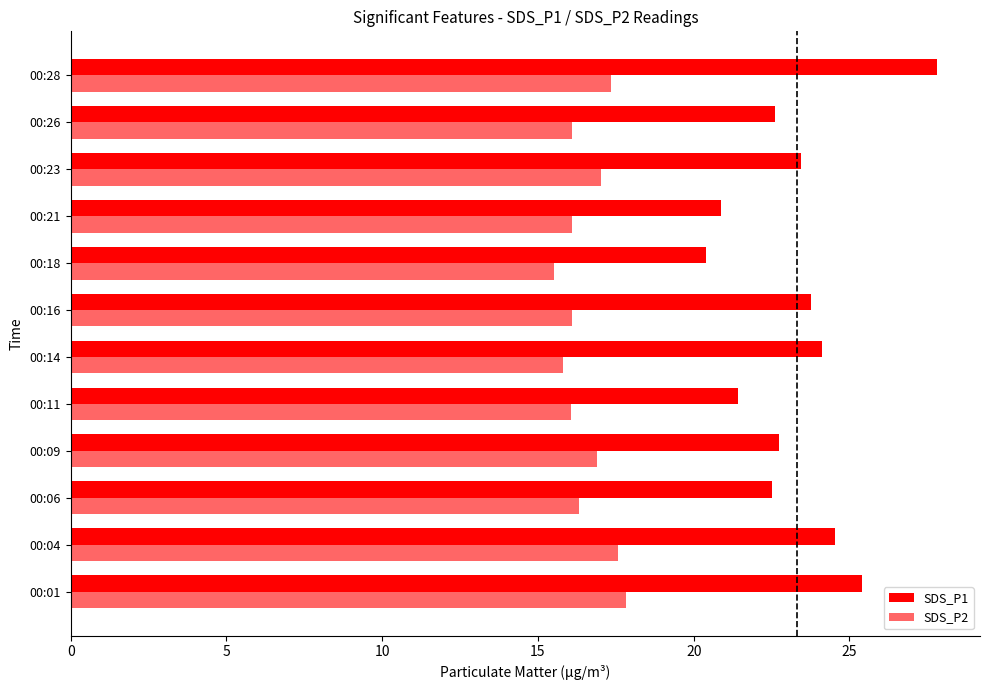

Reading right to left, transcribe all the data shown in this chart.

SDS_P1: 27.8	22.6	23.4	20.9	20.4	23.8	24.1	21.4	22.7	22.5	24.6	25.4
SDS_P2: 17.4	16.1	17.0	16.1	15.5	16.1	15.8	16.1	16.9	16.3	17.6	17.8